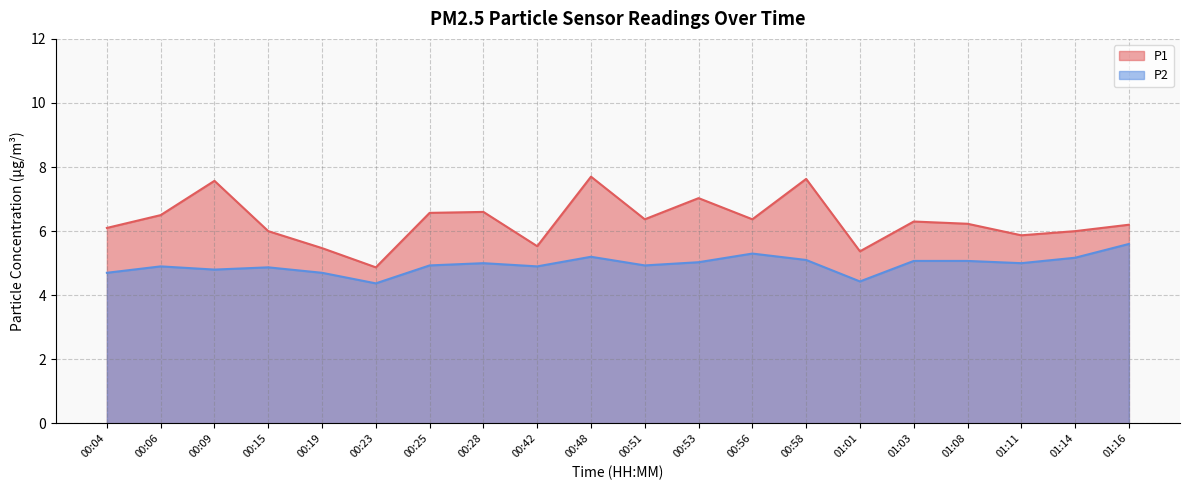

List the labels in order of P1 value, largest first.

00:48, 00:58, 00:09, 00:53, 00:28, 00:25, 00:06, 00:51, 00:56, 01:03, 01:08, 01:16, 00:04, 00:15, 01:14, 01:11, 00:42, 00:19, 01:01, 00:23